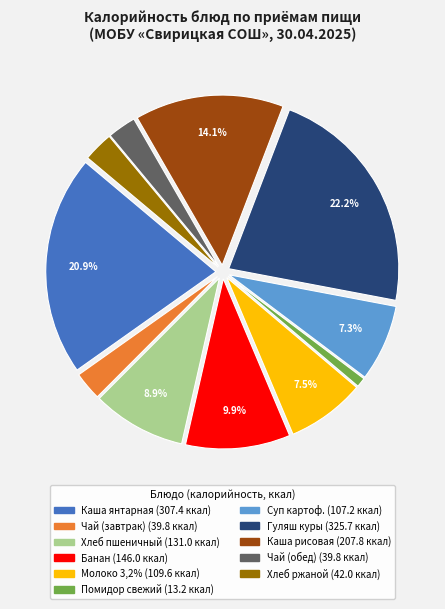

Does any single category account for the majority?

No